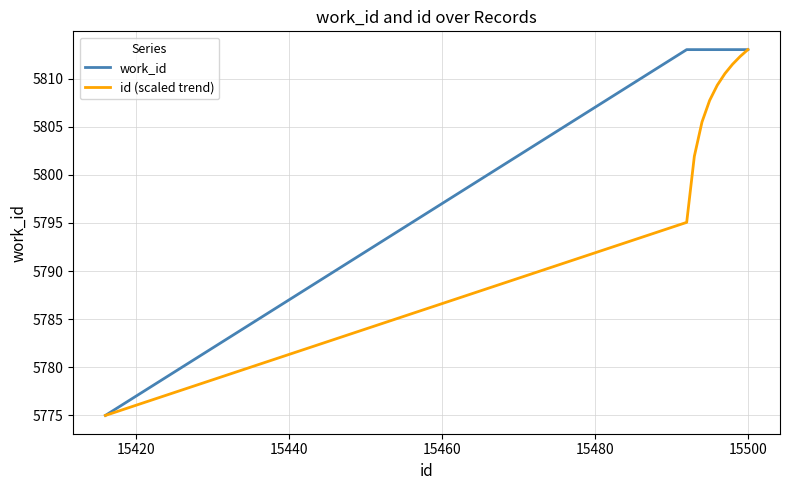

List the series in order of their overall mean, highest first.

work_id, id (scaled trend)